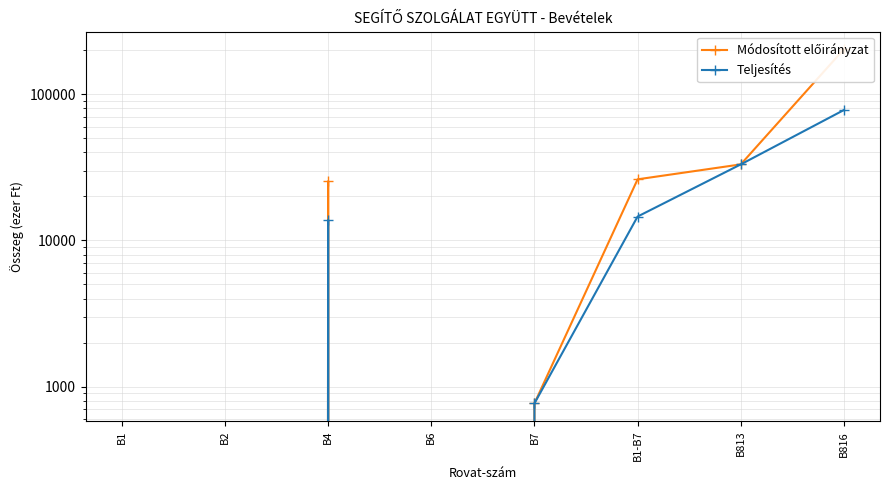

Reading left to right, what are all the values shown in this chart?

Módosított előirányzat: B1=0	B2=0	B4=25390	B6=0	B7=770	B1-B7=26160	B813=33084	B816=202657
Teljesítés: B1=0	B2=0	B4=13793	B6=0	B7=770	B1-B7=14563	B813=33084	B816=77842